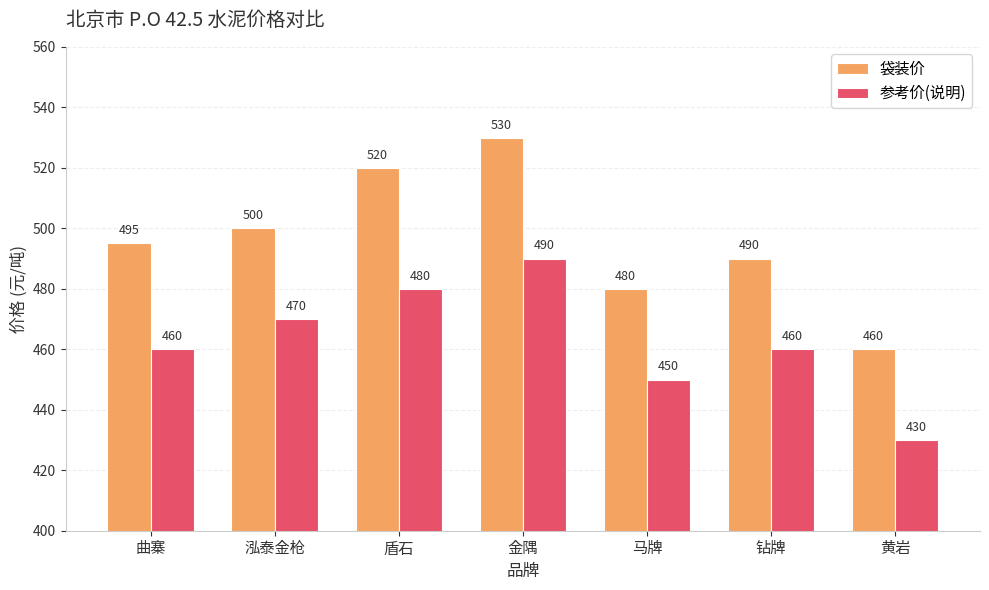

What is the approximate value of 参考价(说明) at 曲寨?

460